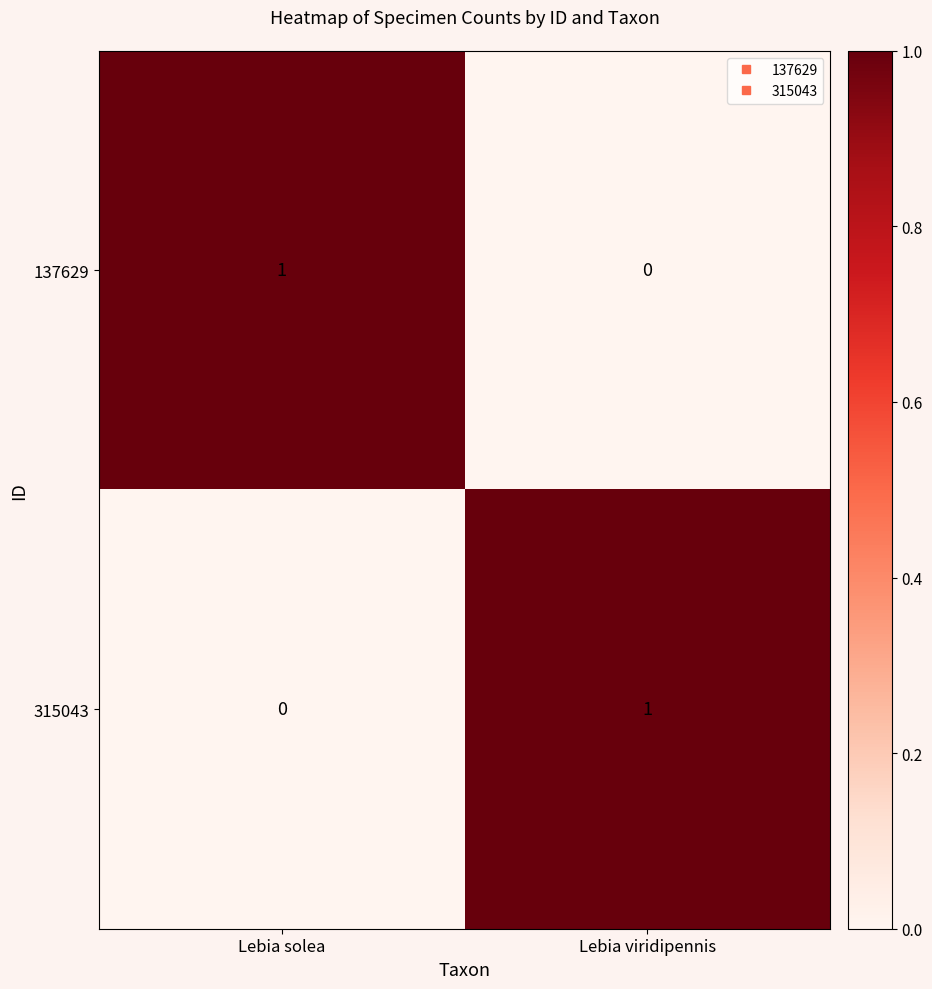

At which label does 137629 reach its peak?

Lebia solea